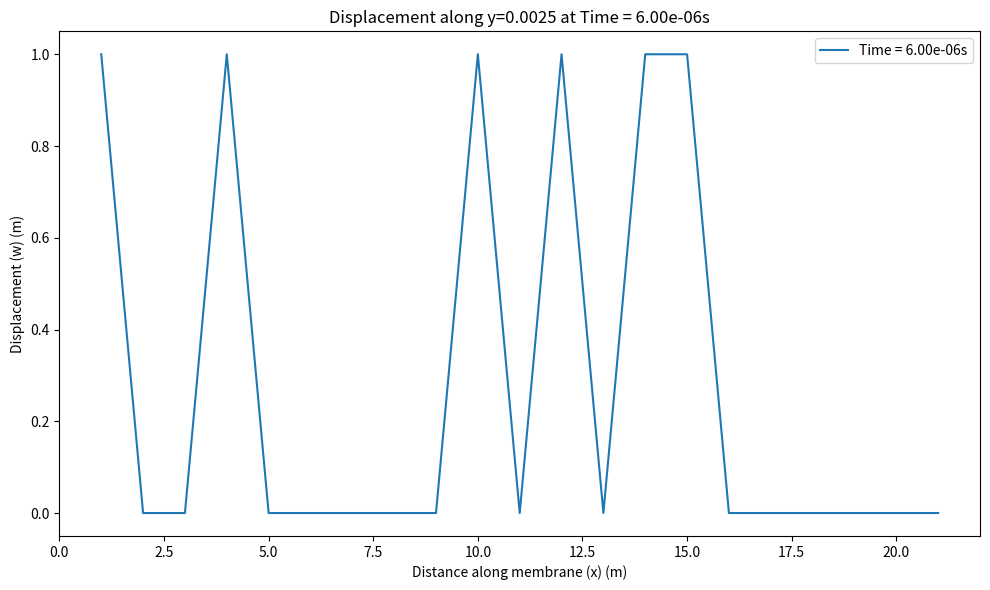

Is this an area chart (filled region under the line)?

No